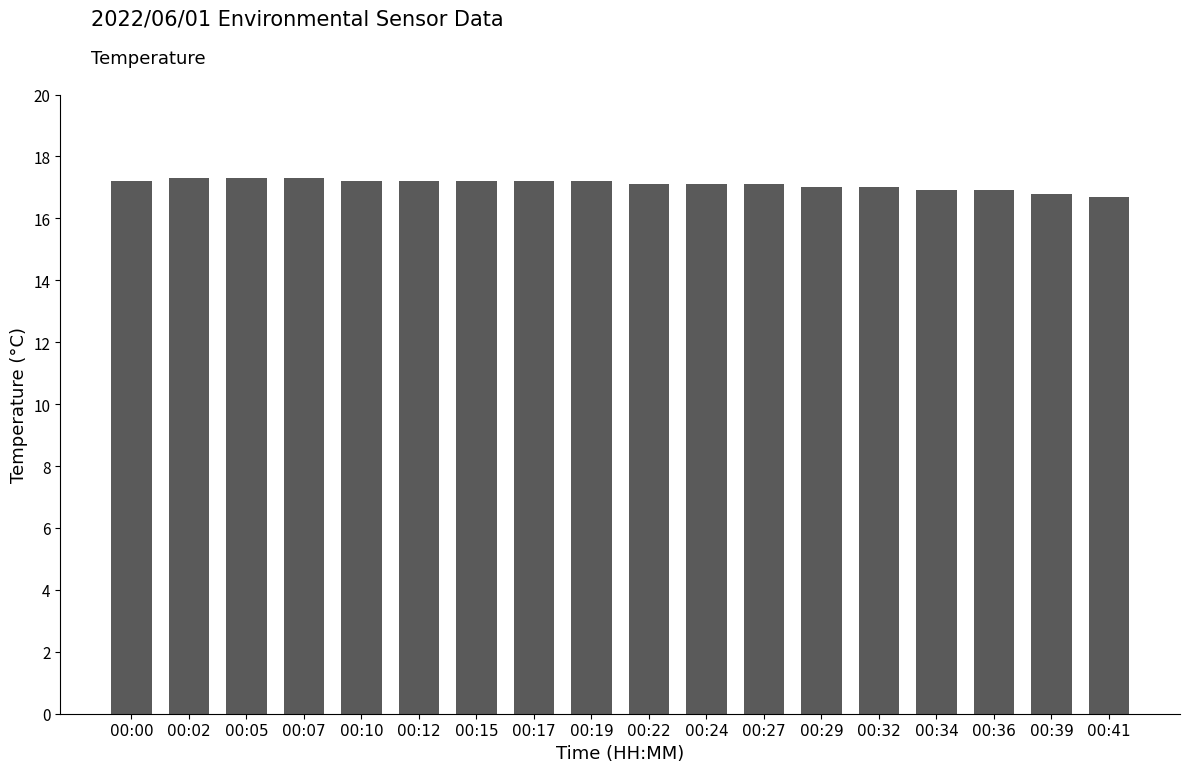

Reading left to right, what are all the values shown in this chart?

17.2	17.3	17.3	17.3	17.2	17.2	17.2	17.2	17.2	17.1	17.1	17.1	17.0	17.0	16.9	16.9	16.8	16.7